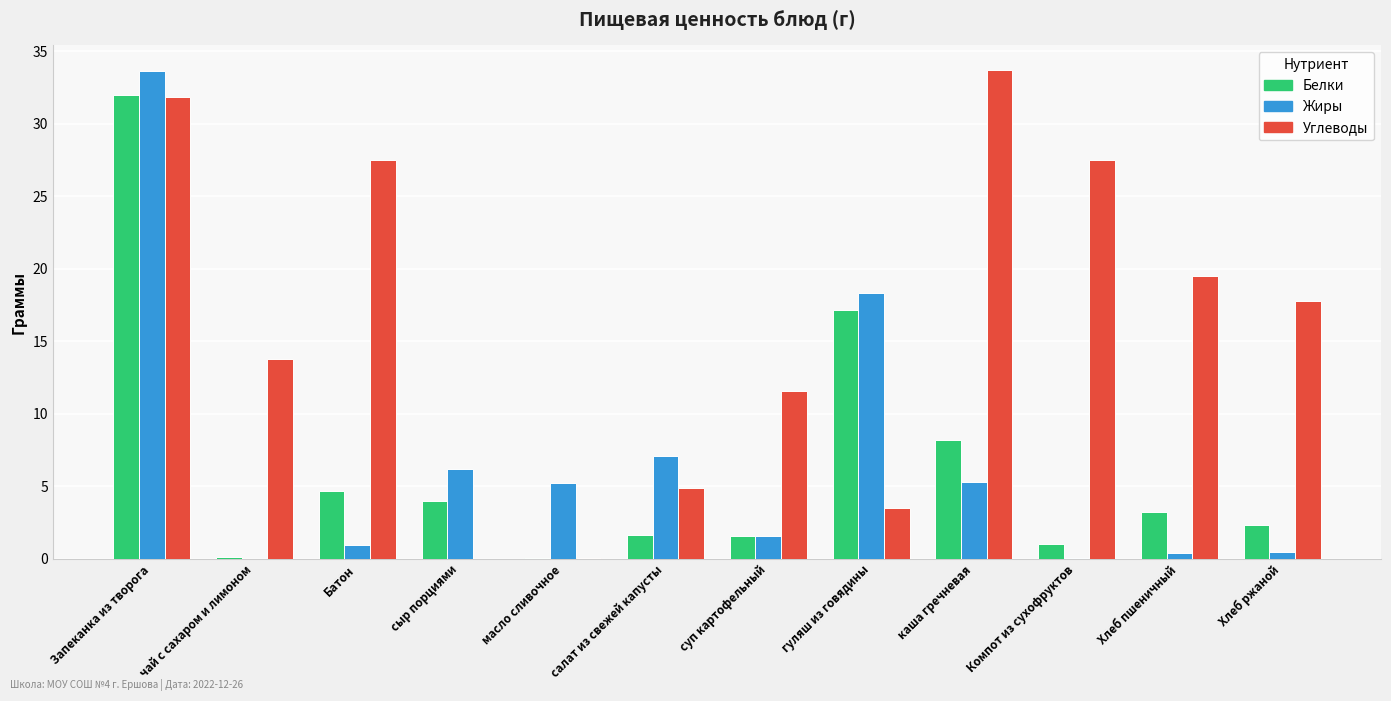

The Белки series shows 3.2 at Хлеб пшеничный. True or false?

True